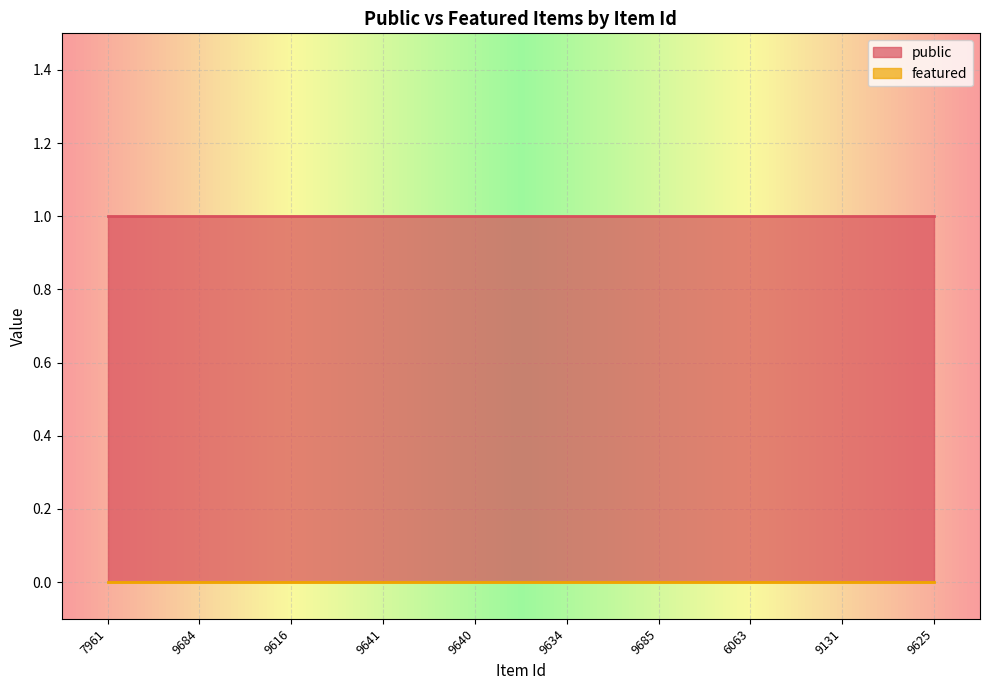

Which series changed the most between 9131 and 9625?

public